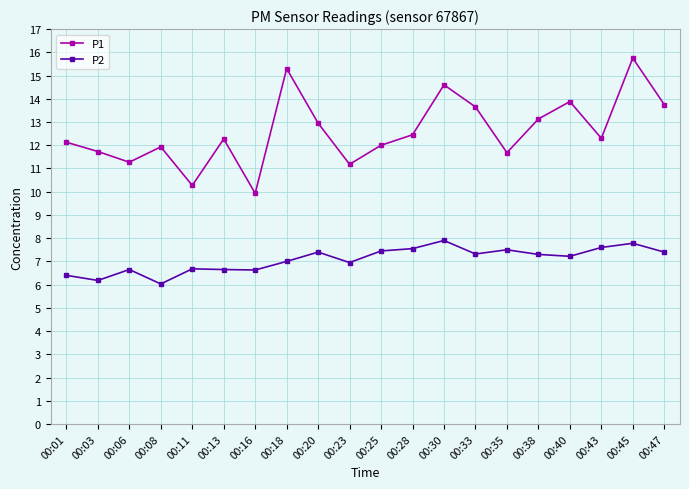

Which series has the largest total across all categories?

P1